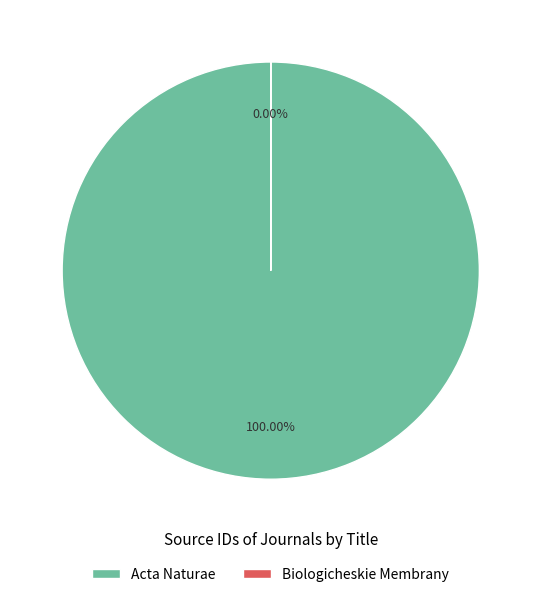

Which slice represents more than half of the pie?

Acta Naturae